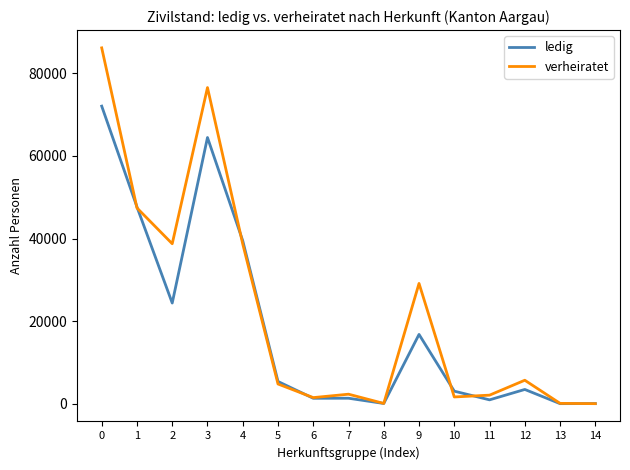

Which series has the largest total across all categories?

verheiratet